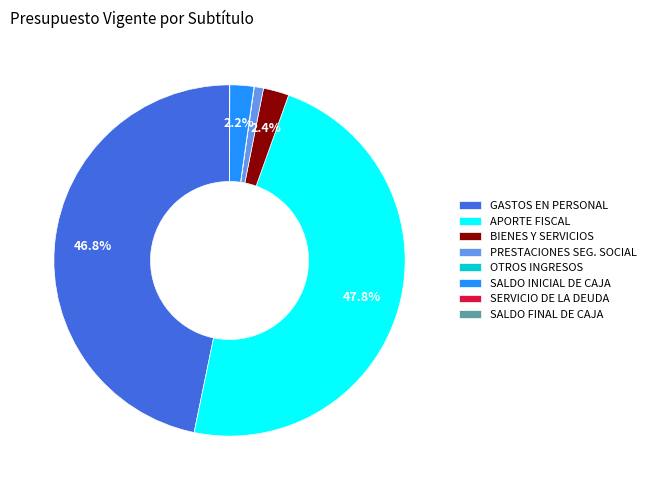

Which category has the biggest portion of the pie?

APORTE FISCAL